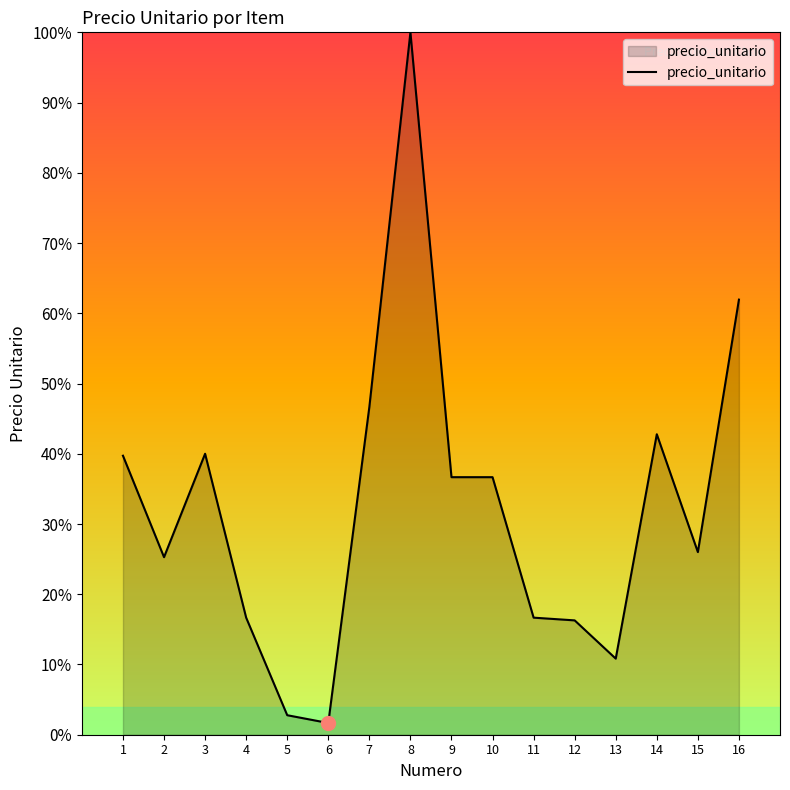

What is the change in value from 7 to 16?

+0.2